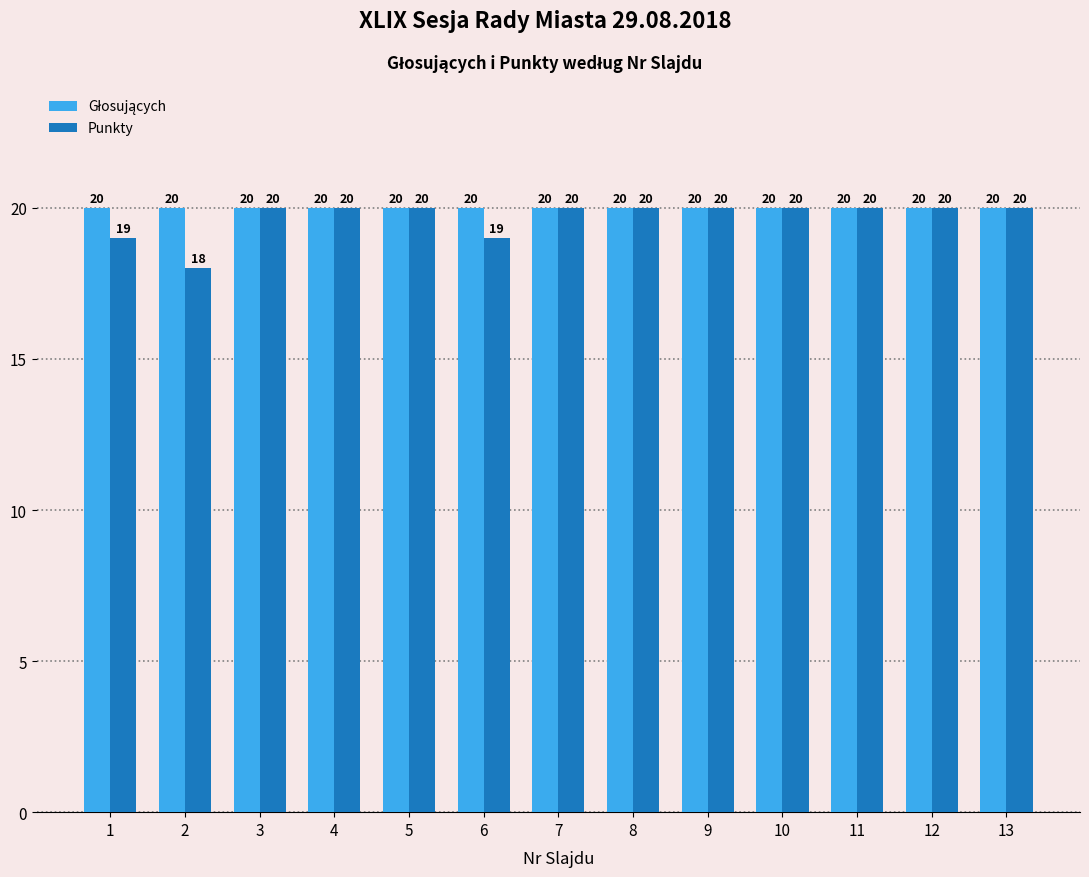

What is the total value across all series at 10?

40